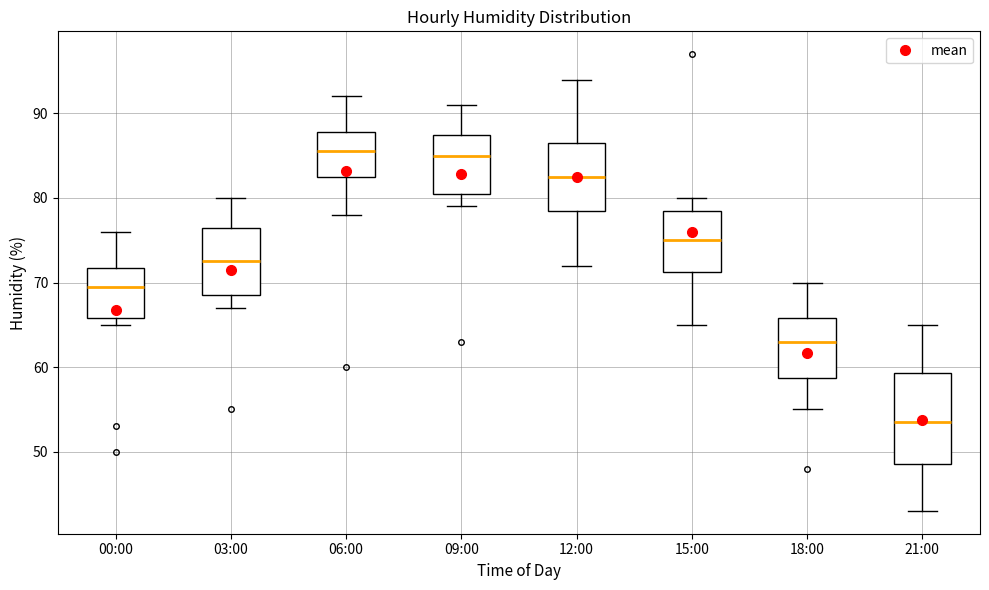

Which box is the tallest, from its lower edge to its upper edge?

21:00